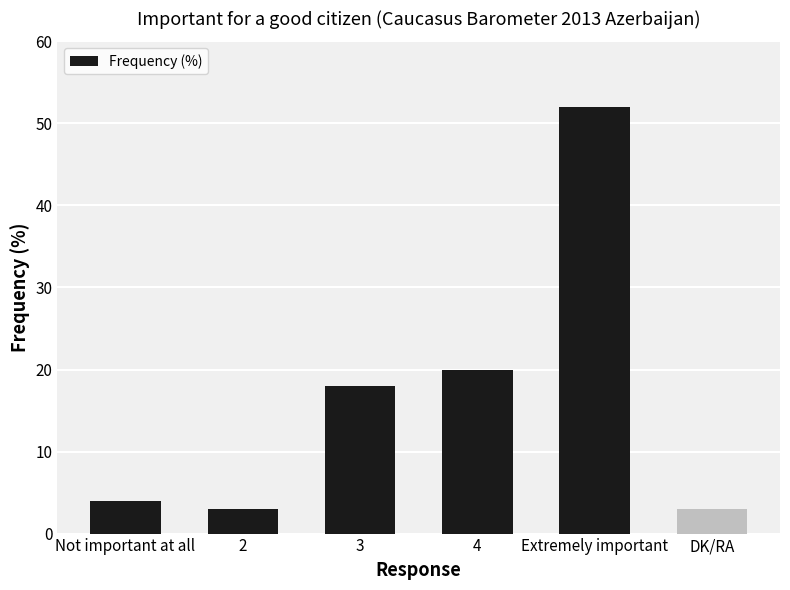

What is the maximum value shown in the chart?

52